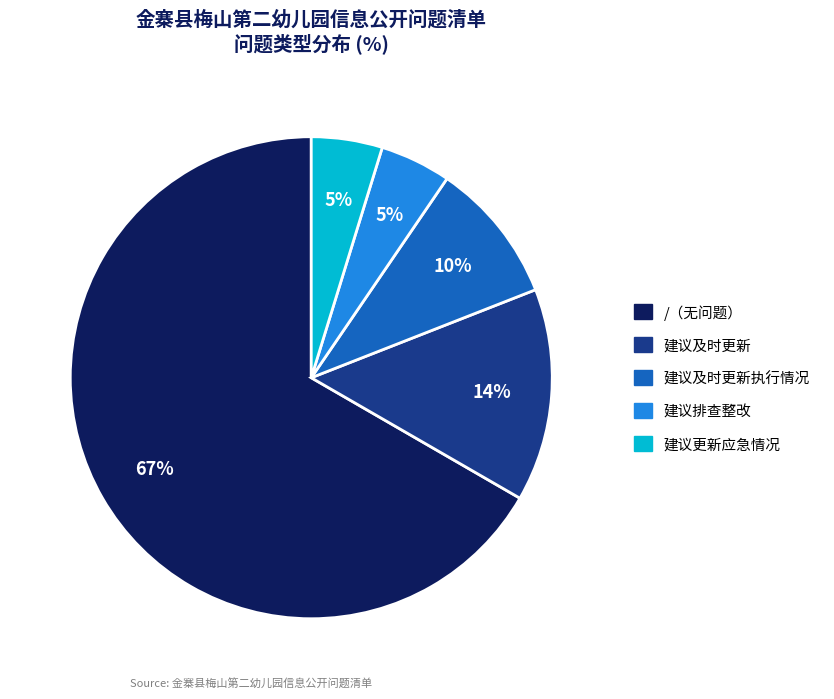

Does any single category account for the majority?

Yes